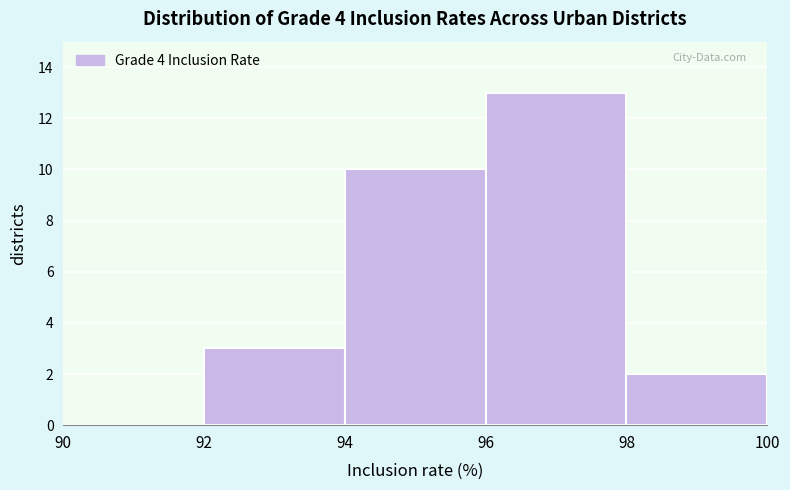

How tall is the bar that spans 92 to 94 on the x-axis? The values are not printed on the chart, so give them approximately, as read against the axis.

3